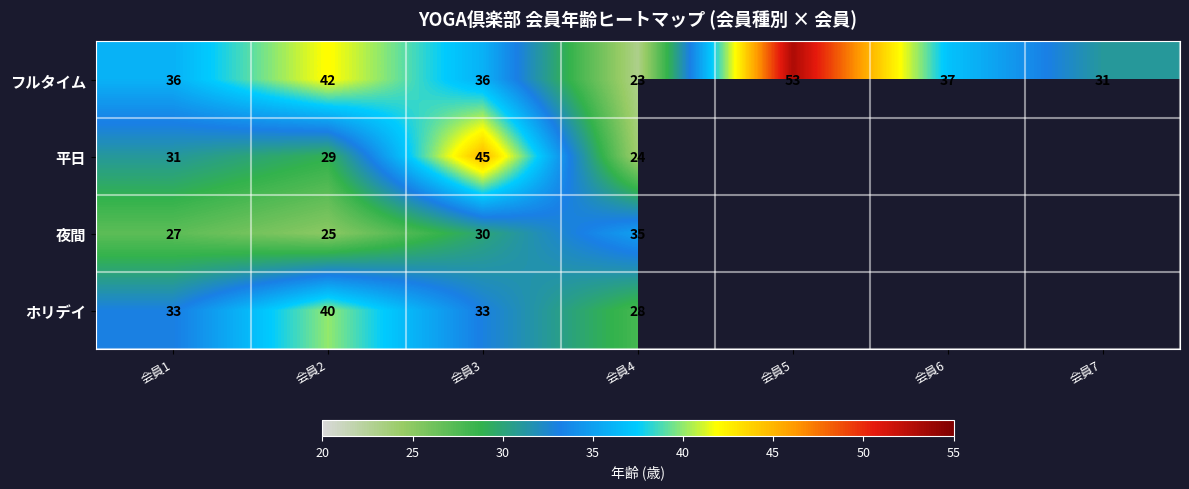

What is the highest value of the フルタイム series?

53